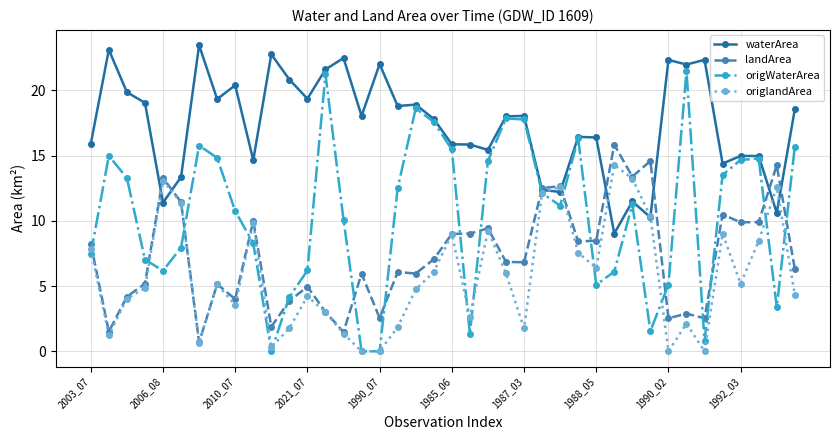

Which series has the widest spread of values?

origWaterArea